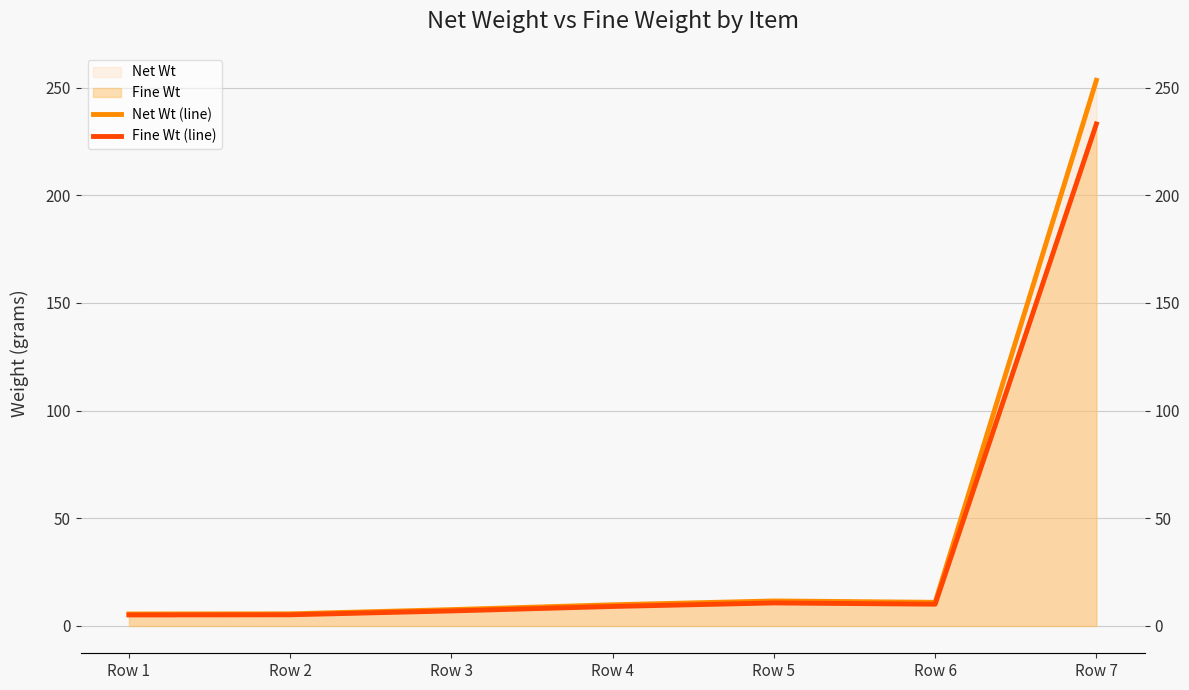

How many data points in Fine Wt (line) are above 9?

4